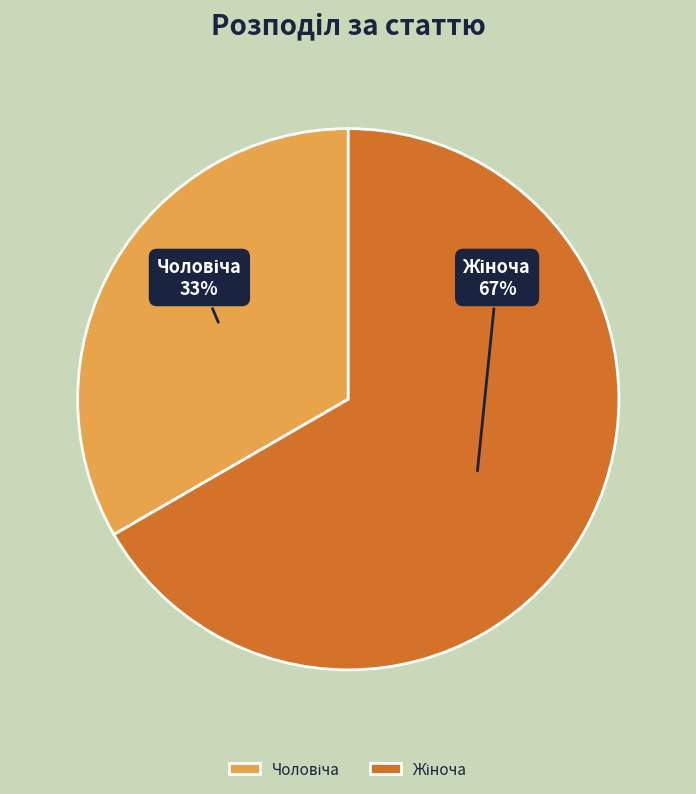

To the nearest percent, what is the average slice percentage?

50%